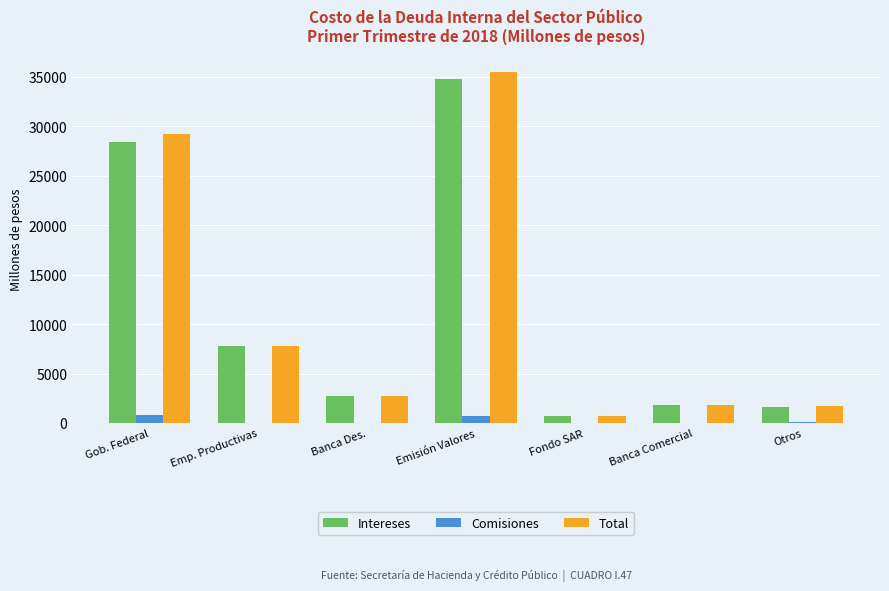

Which category has the highest value in the Total series?

Emisión Valores